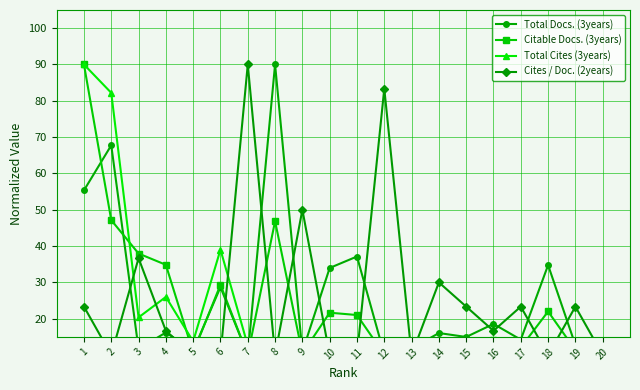

What is the lowest value of the Total Cites (3years) series?

10.0